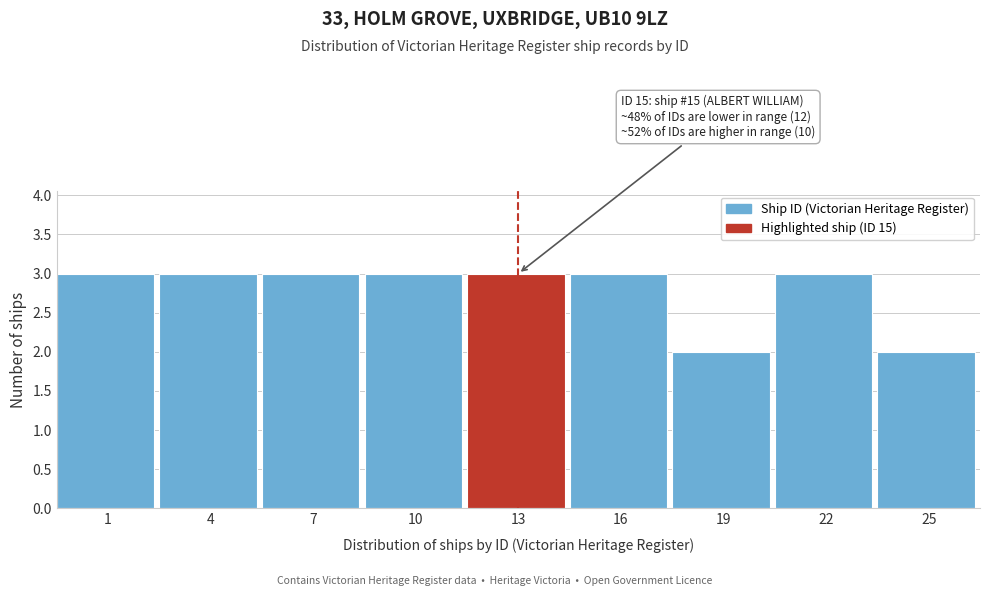

Reading left to right, what are all the values shown in this chart?

3	3	3	3	3	3	2	3	2